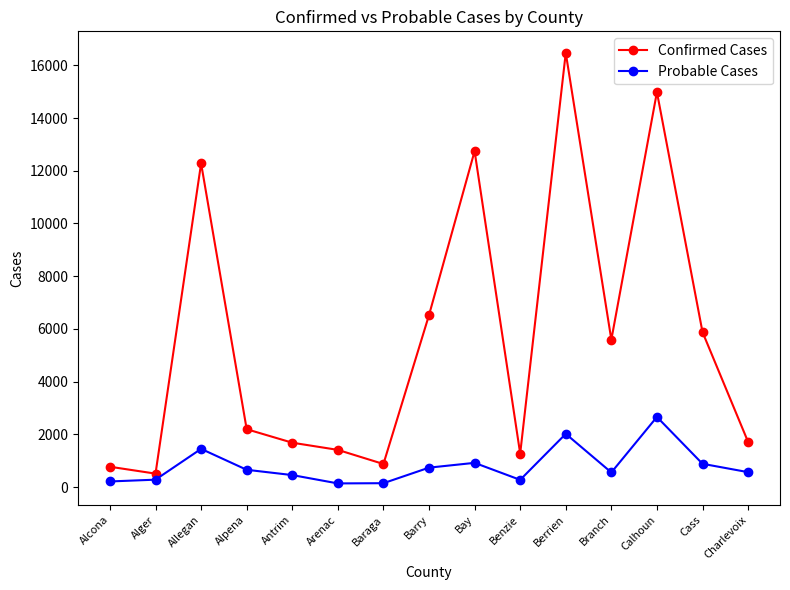

True or false: Confirmed Cases and Probable Cases cross at least once.

False